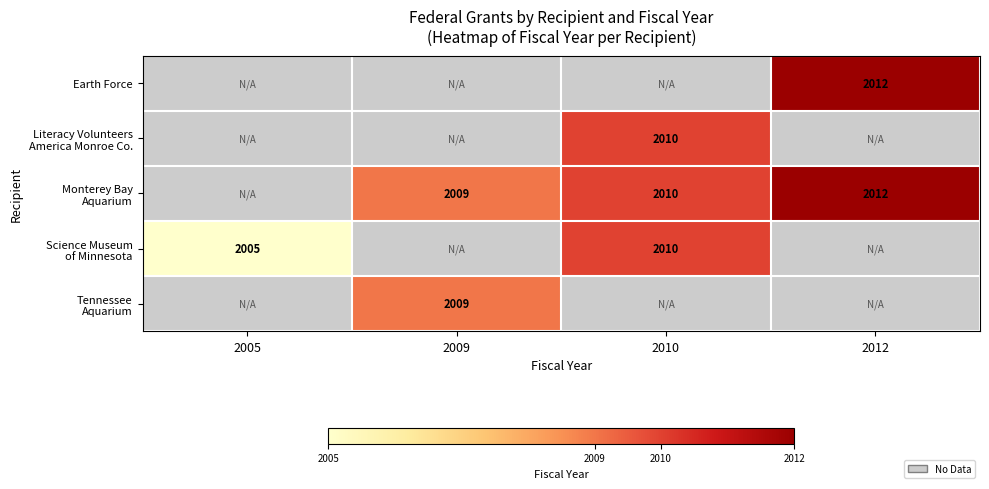

Which series has the widest spread of values?

Science Museum of Minnesota